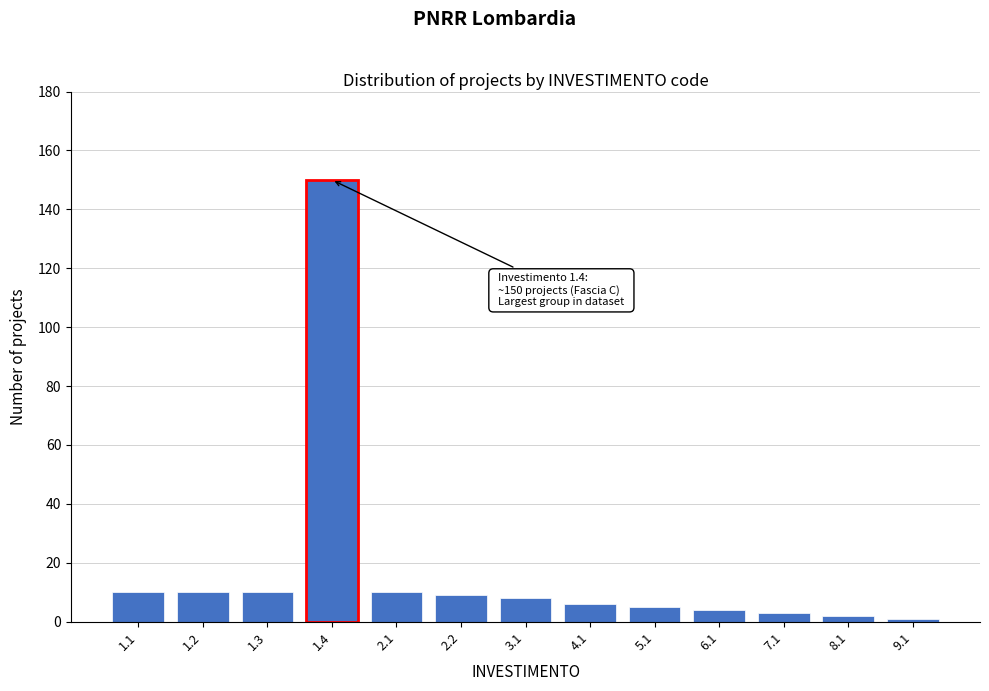

Reading right to left, transcribe all the data shown in this chart.

9.1=1	8.1=2	7.1=3	6.1=4	5.1=5	4.1=6	3.1=8	2.2=9	2.1=10	1.4=150	1.3=10	1.2=10	1.1=10